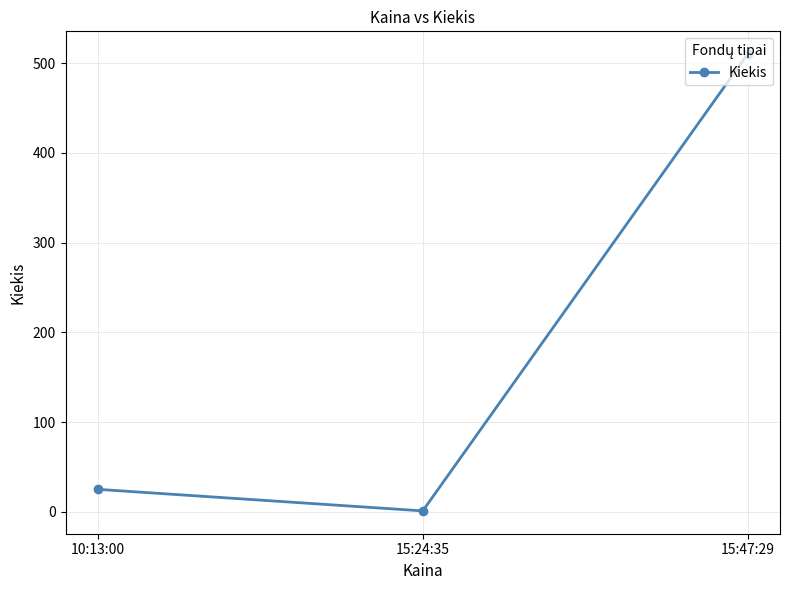

Reading left to right, extract all data points from this chart.

25	1	510